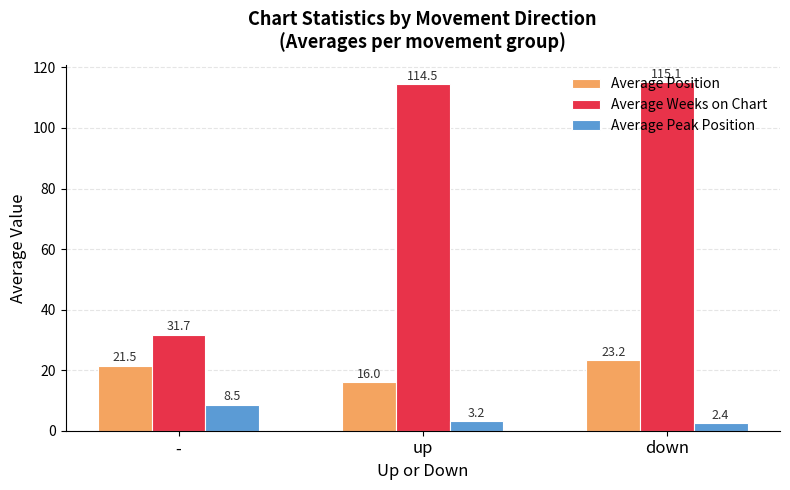

Which series changed the most between up and down?

Average Position